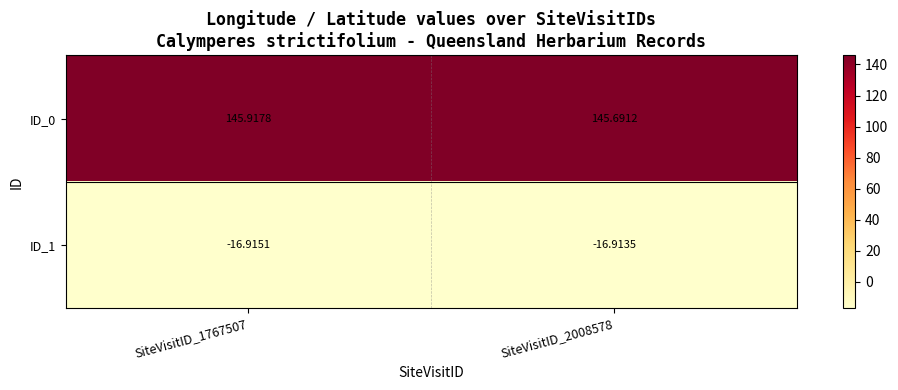

Which series has the largest range (max minus min)?

ID_0